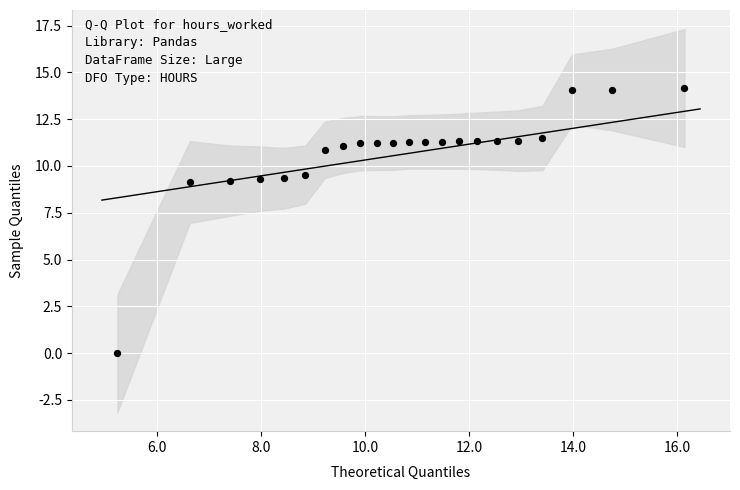

What is the range of Y values (max minus min)?

14.2